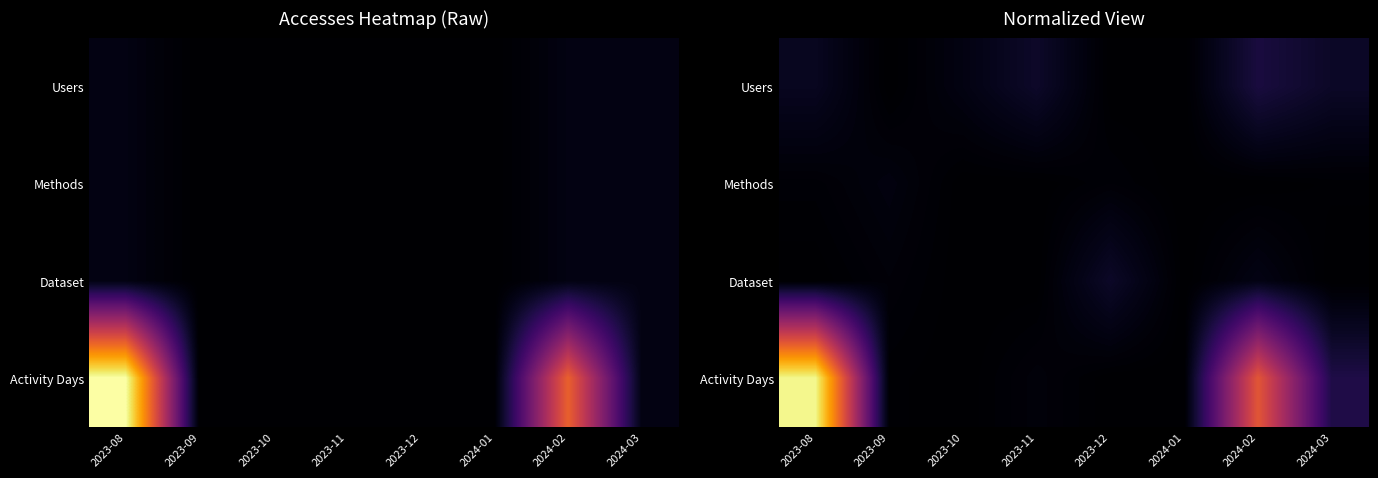

Rank the series by their maximum value, from highest to lowest.

Activity Days, Users, Dataset, Methods